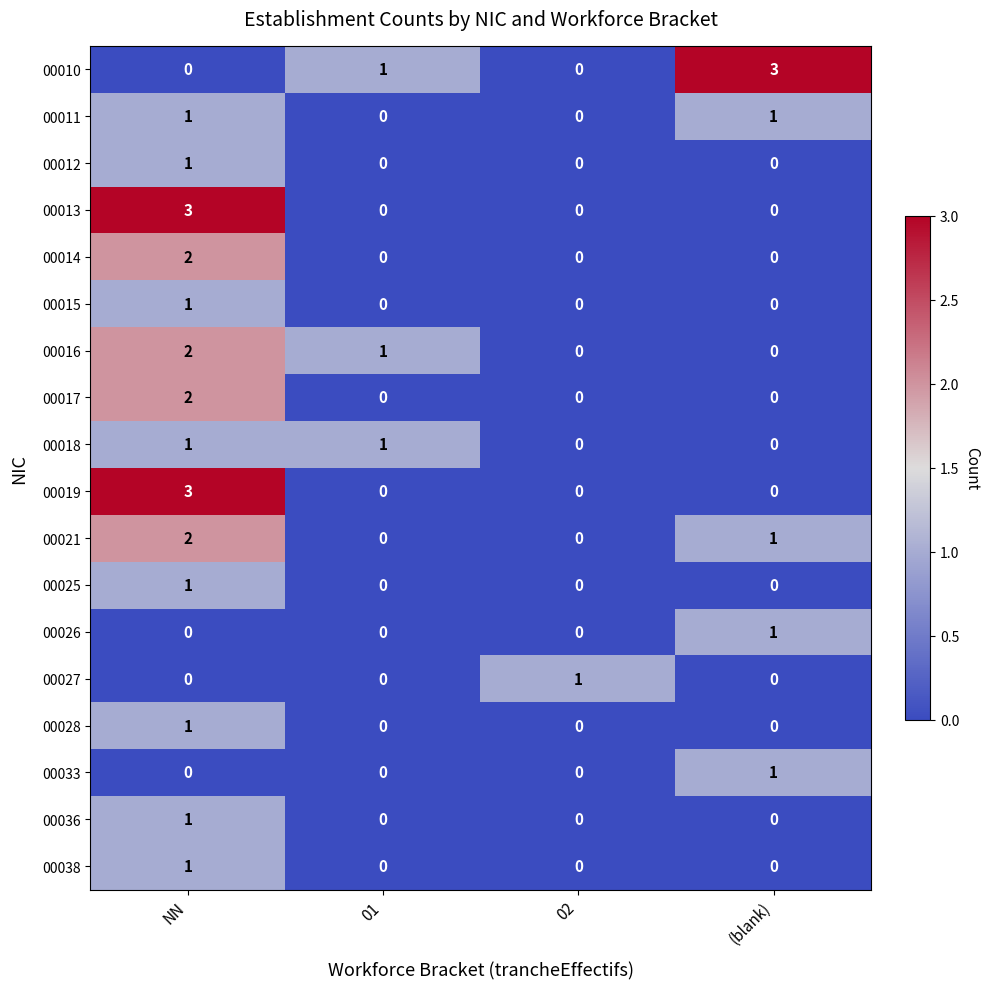

What is the difference between the highest and lowest values at NN?

3